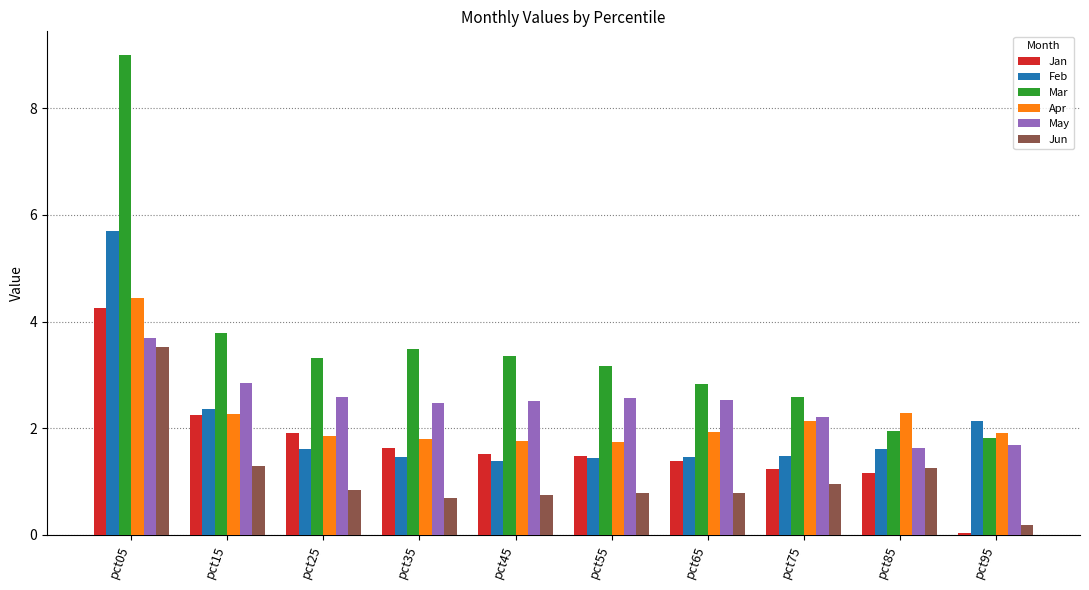

At which label is Mar closest to 5?

pct15